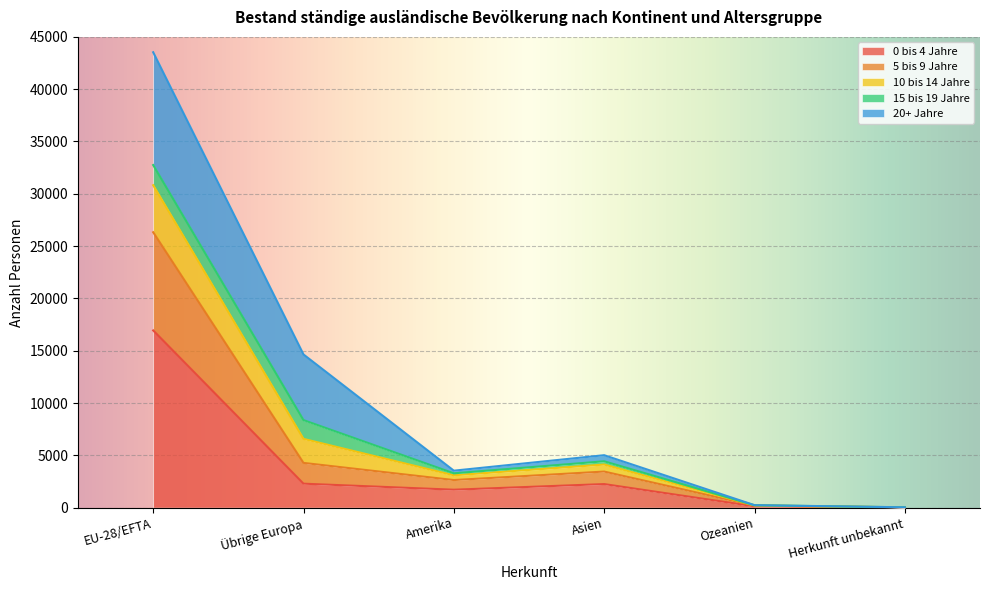

What position from the right is Ozeanien?

2